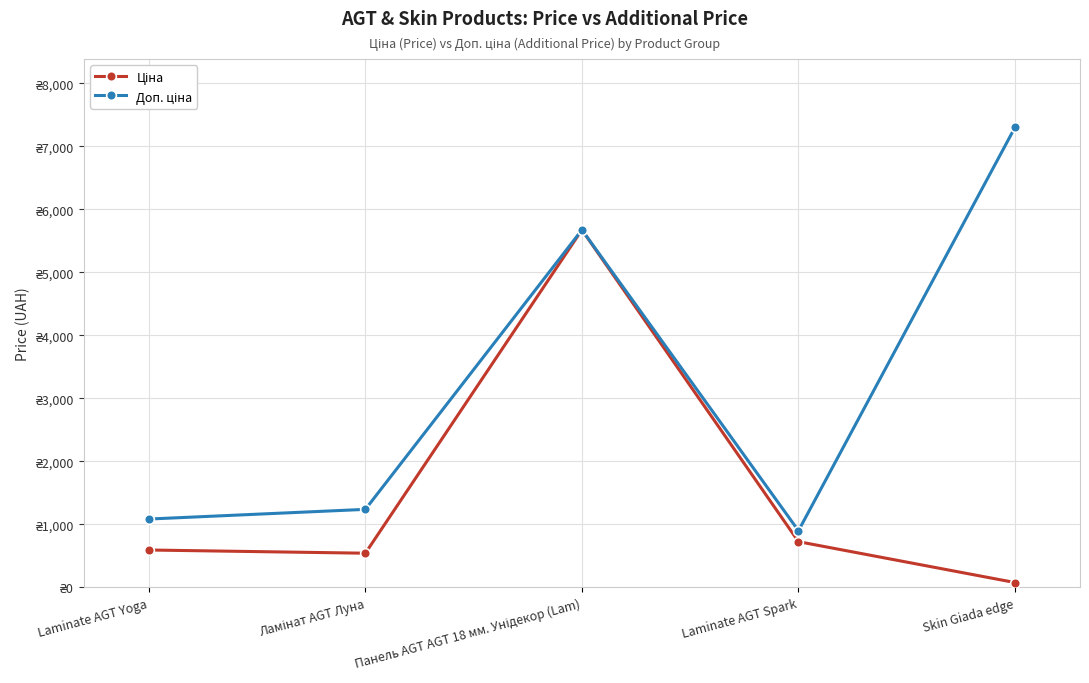

Is it true that Доп. ціна equals 1081.7 at Laminate AGT Yoga?

True